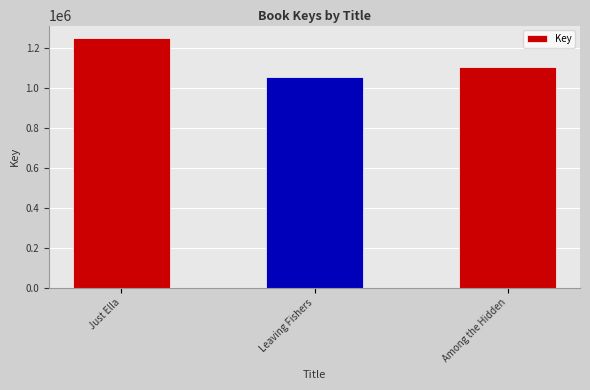

What is the greatest value displayed?

1250524